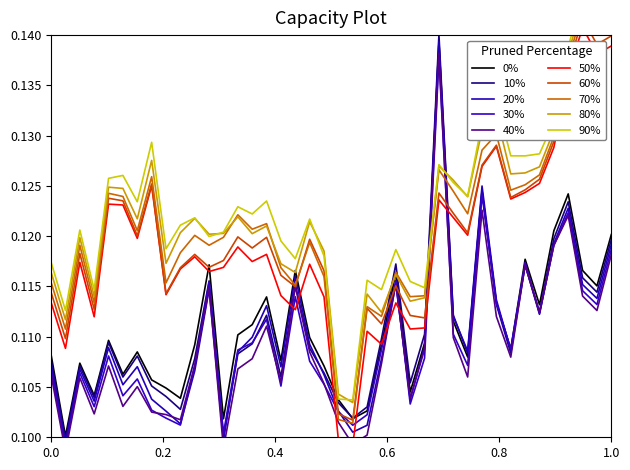

True or false: 10% has a value of 0.2 at 0.0.

False